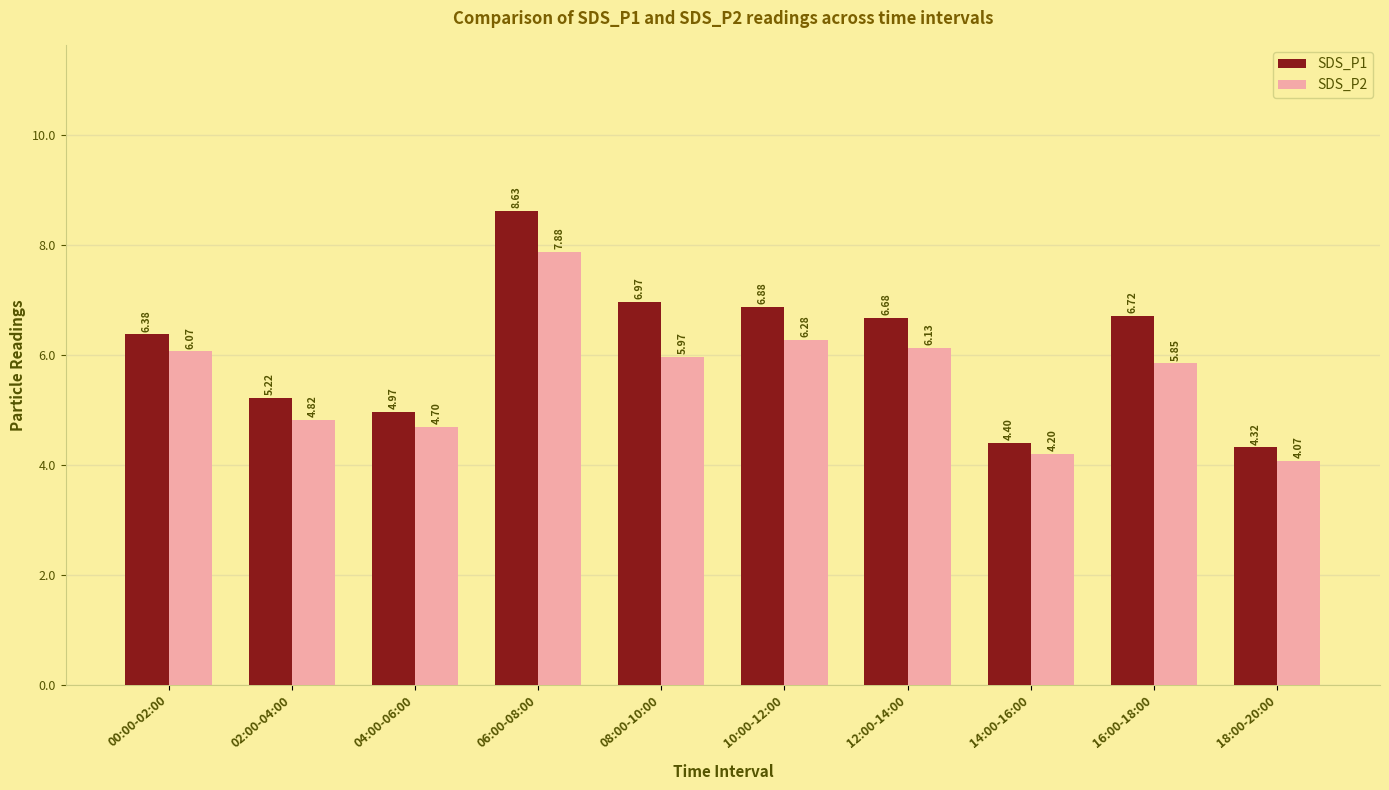

What position from the right is 06:00-08:00?

7